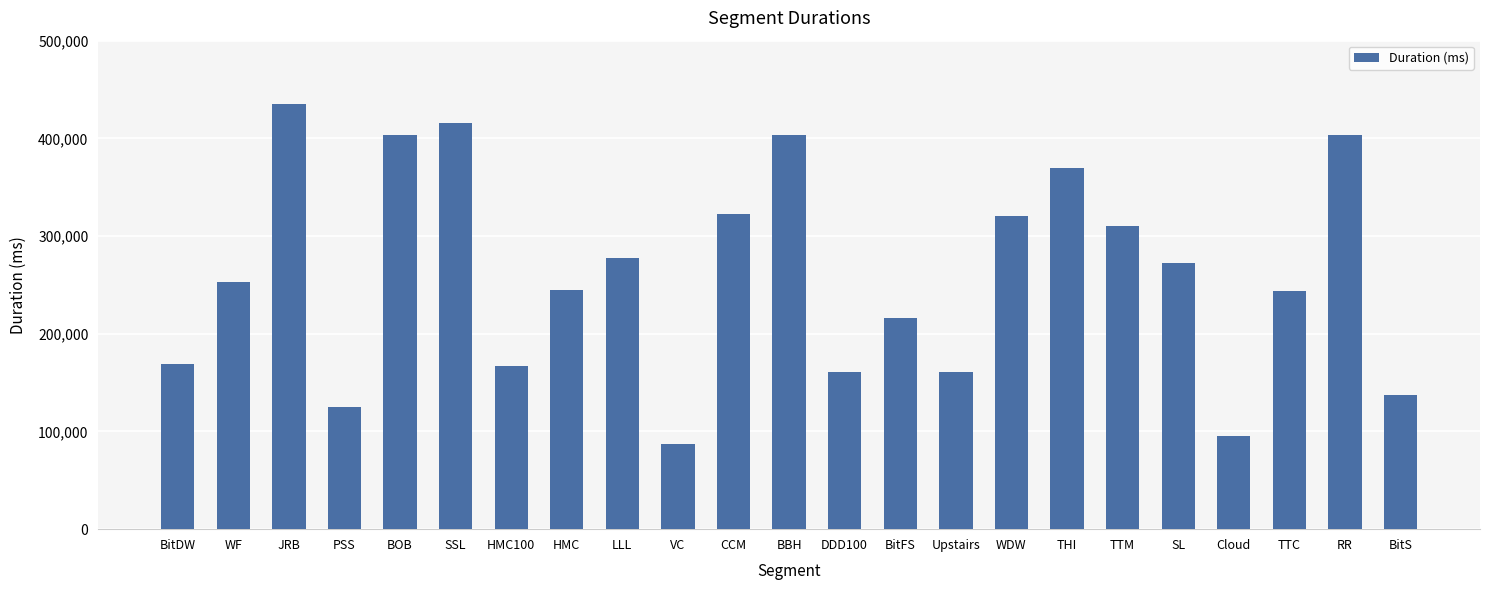

What is the maximum value shown in the chart?

435087